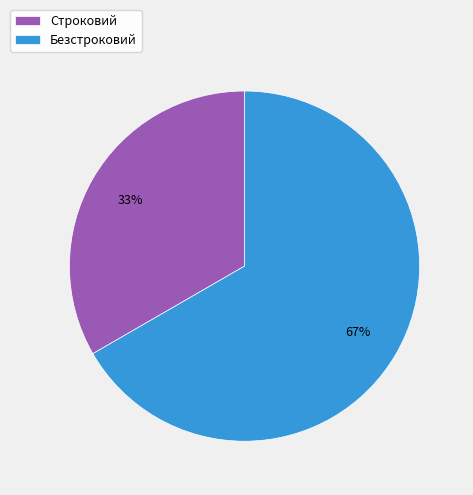

How many segments does this pie chart have?

2